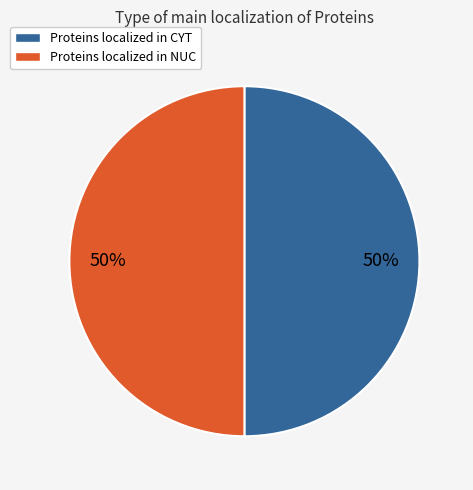

Is the sum of Proteins localized in CYT and Proteins localized in NUC greater than half?

Yes